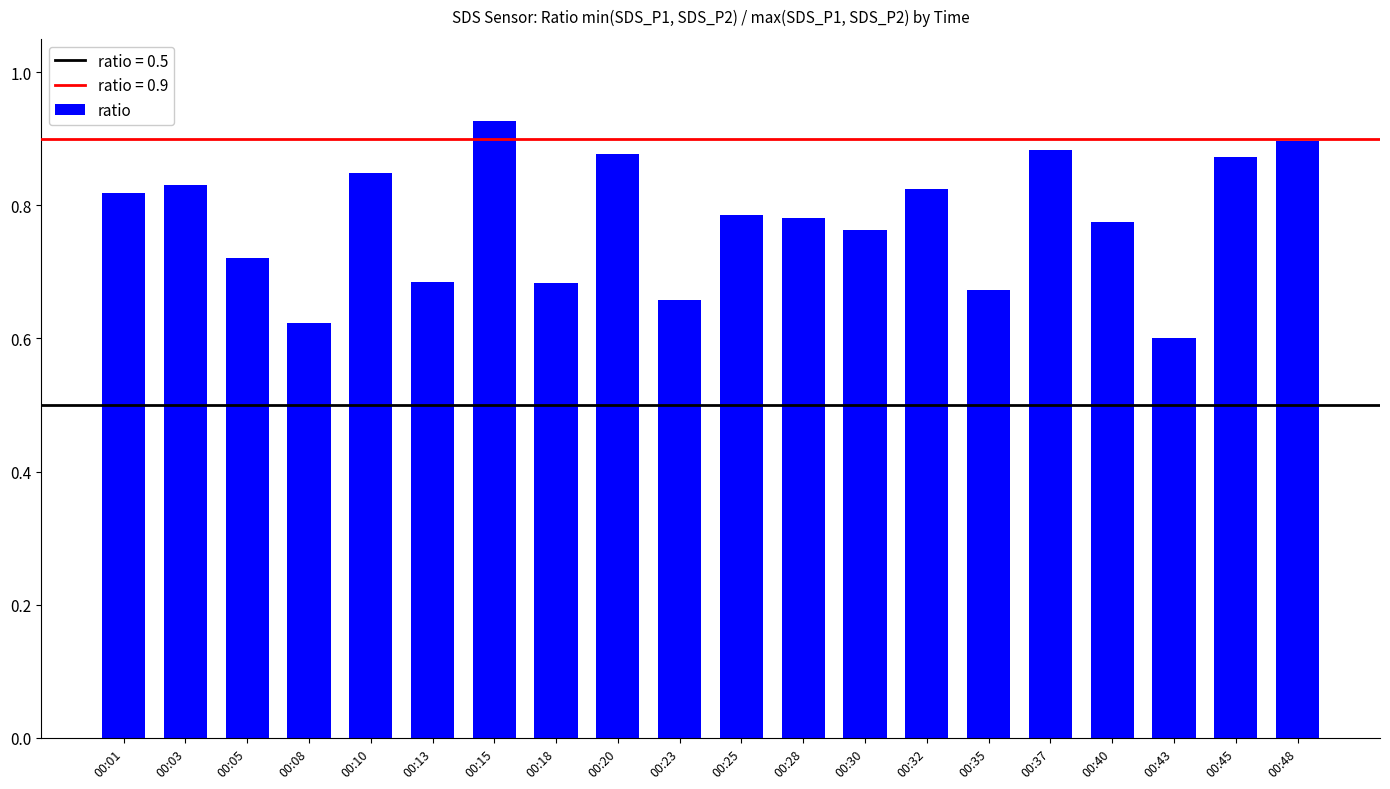

What is the sum of the values at 00:10 and 00:30?

1.6